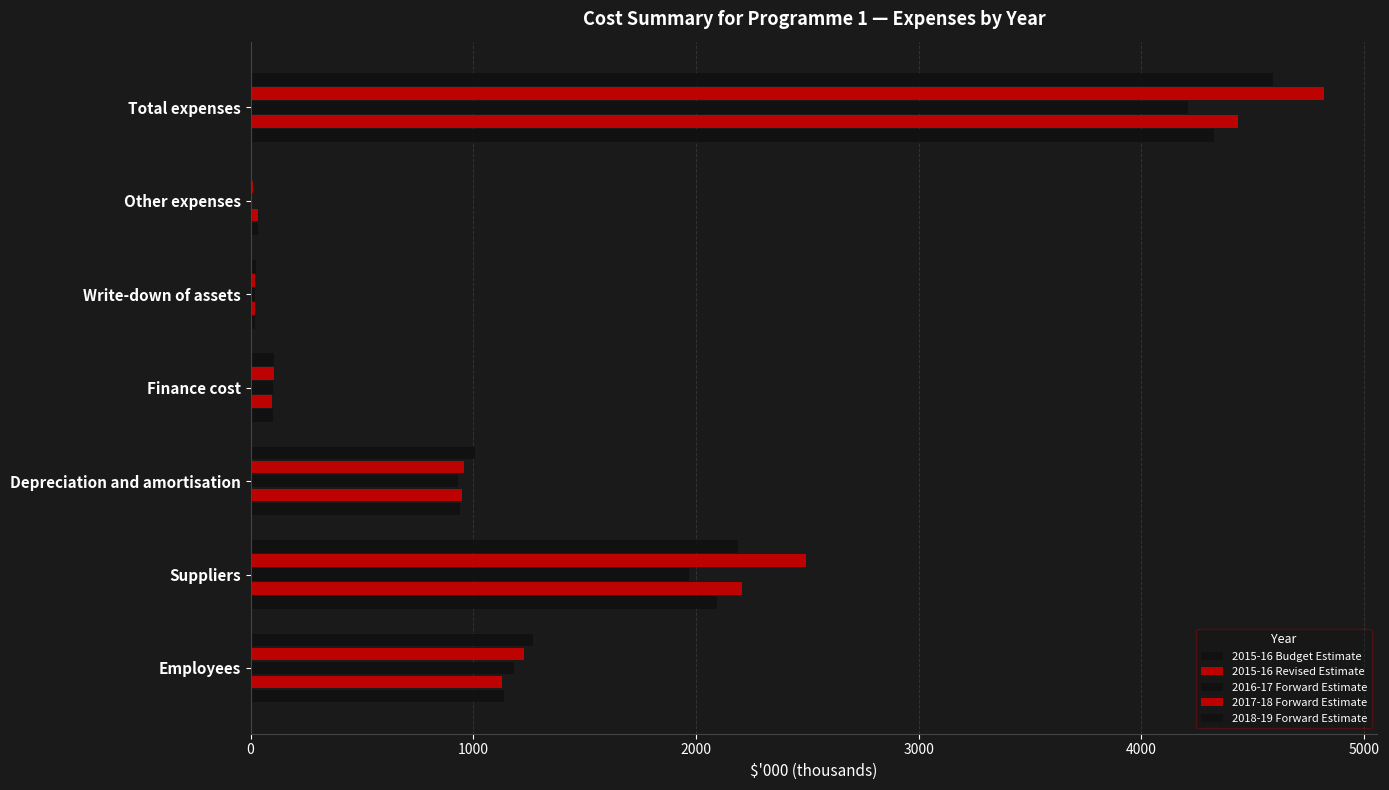

How many values in the 2017-18 Forward Estimate series exceed 959?

4